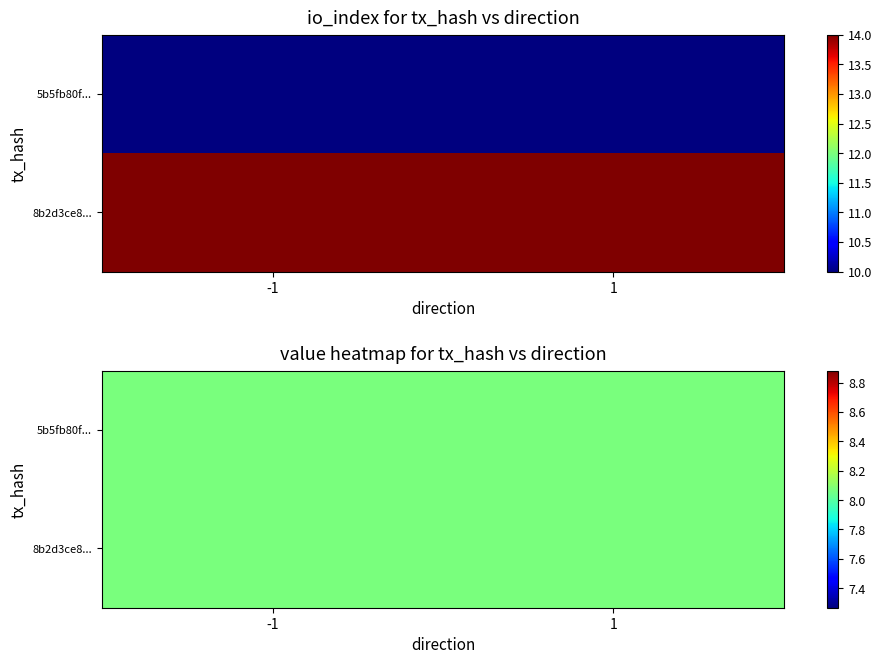

Rank the series by their average value, from highest to lowest.

8b2d3ce81d1083dac24da641002bfb988cb2e15, 5b5fb80f3304f2fb65acec0feeae0c10bcb64b2